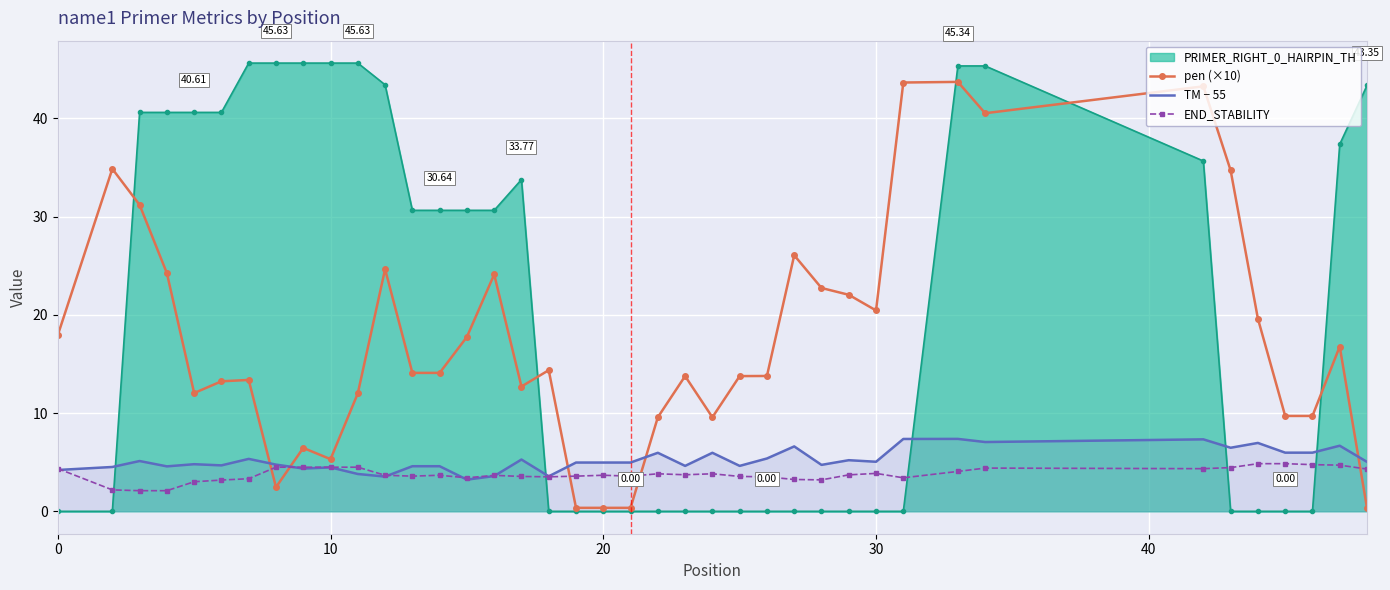

Which series has the widest spread of values?

PRIMER_RIGHT_0_HAIRPIN_TH